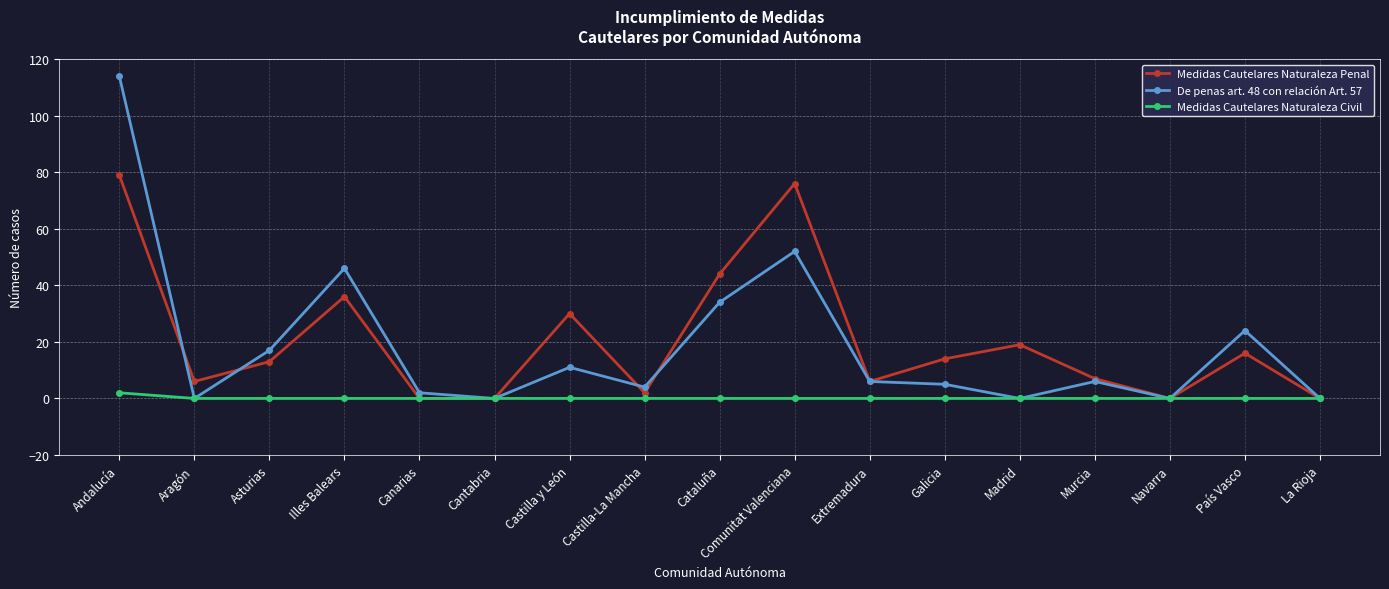

Is this an area chart (filled region under the line)?

No